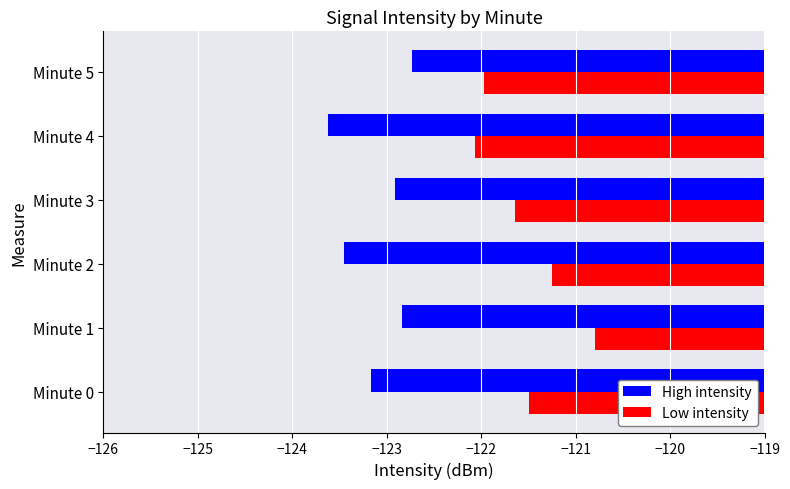

What value does the Low intensity series have at Minute 5?

-122.0